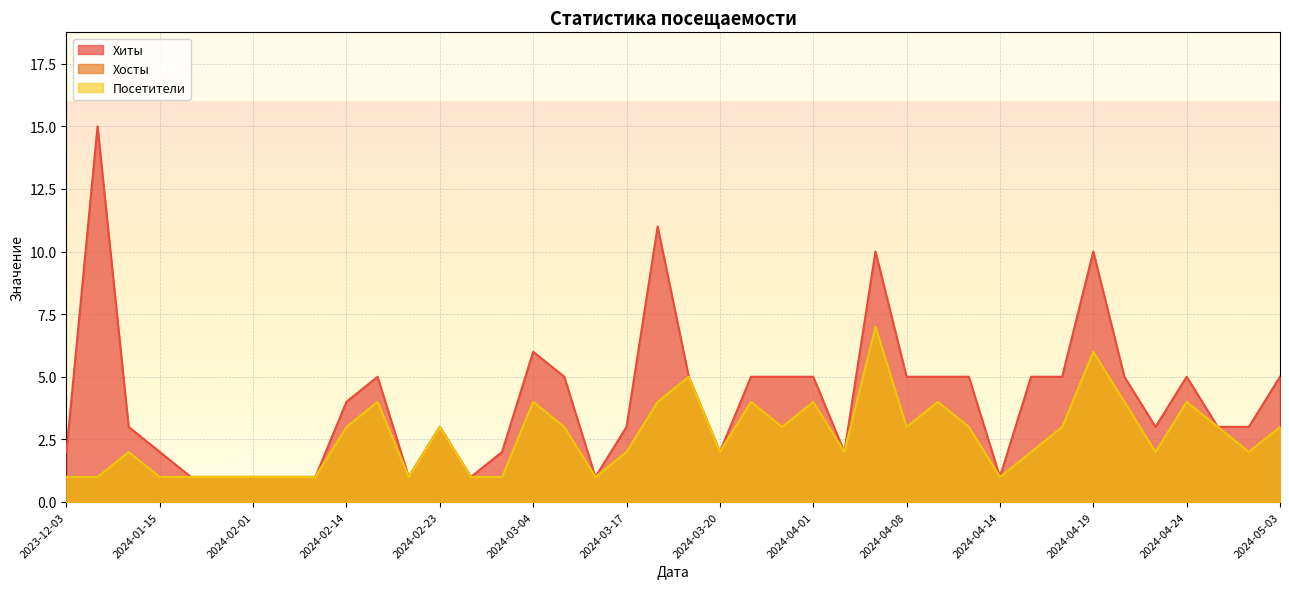

True or false: Хиты has more than 2 interior local peaks.

True